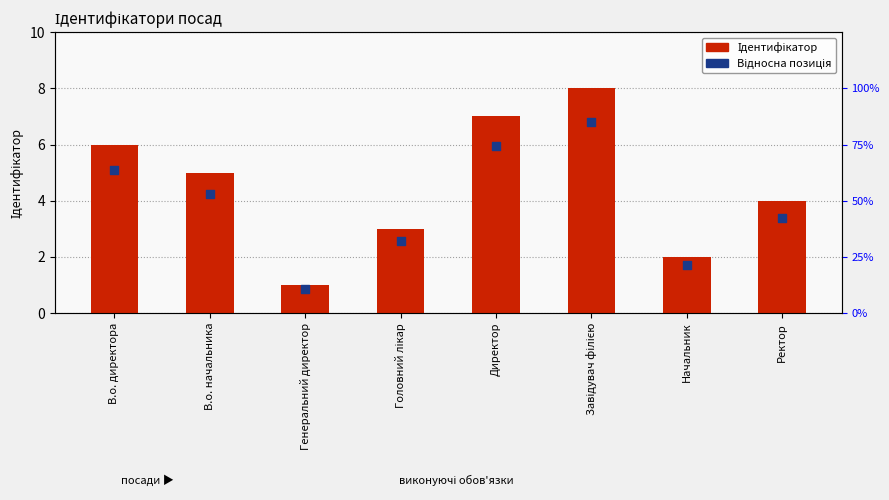

Which series reaches the maximum Y coordinate?

Ідентифікатор